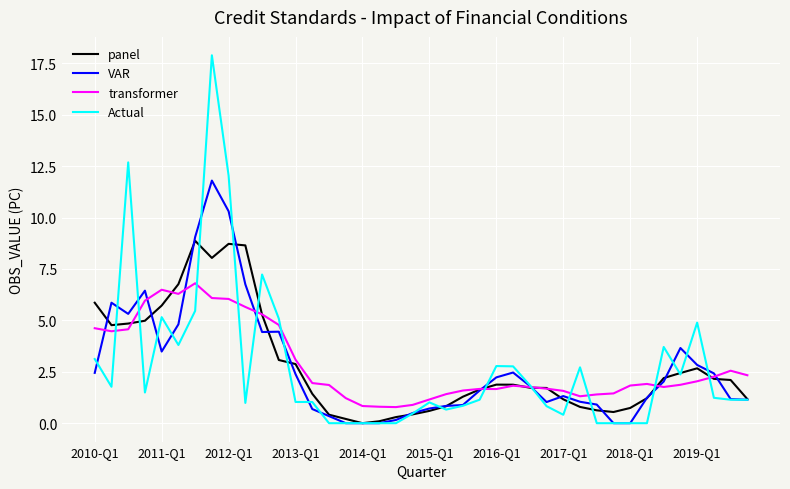

What is the maximum value for Actual?

17.9